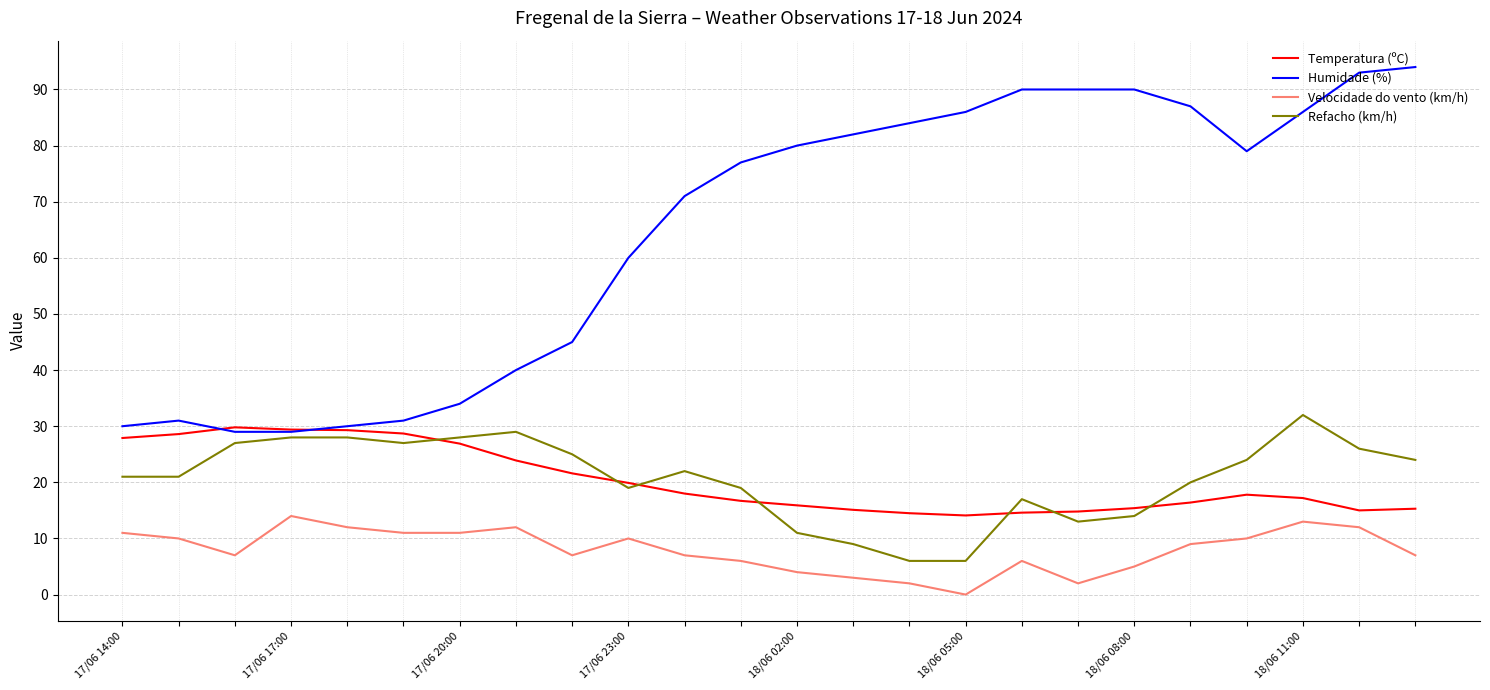

What are all the series names shown in the legend?

Temperatura (ºC), Humidade (%), Velocidade do vento (km/h), Refacho (km/h)